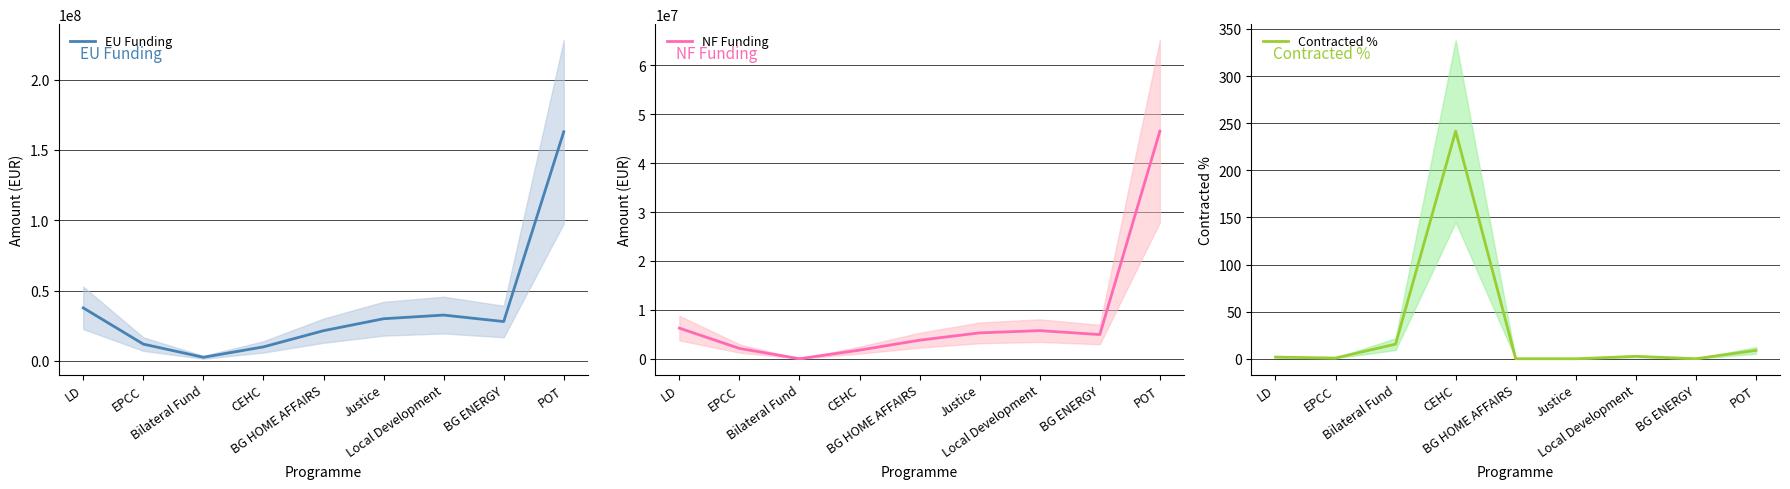

What is the approximate value of EU Funding at Local Development?

32604347.1